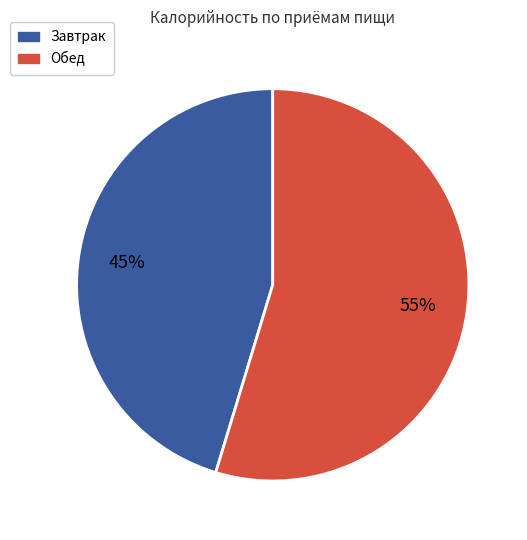

Which slice is the largest?

Обед